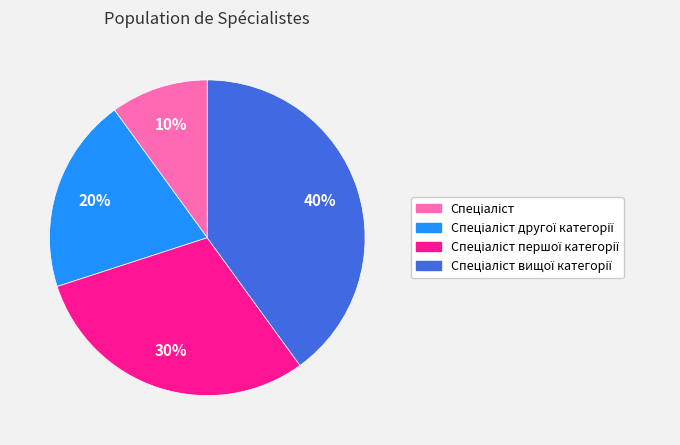

Does any single category account for the majority?

No